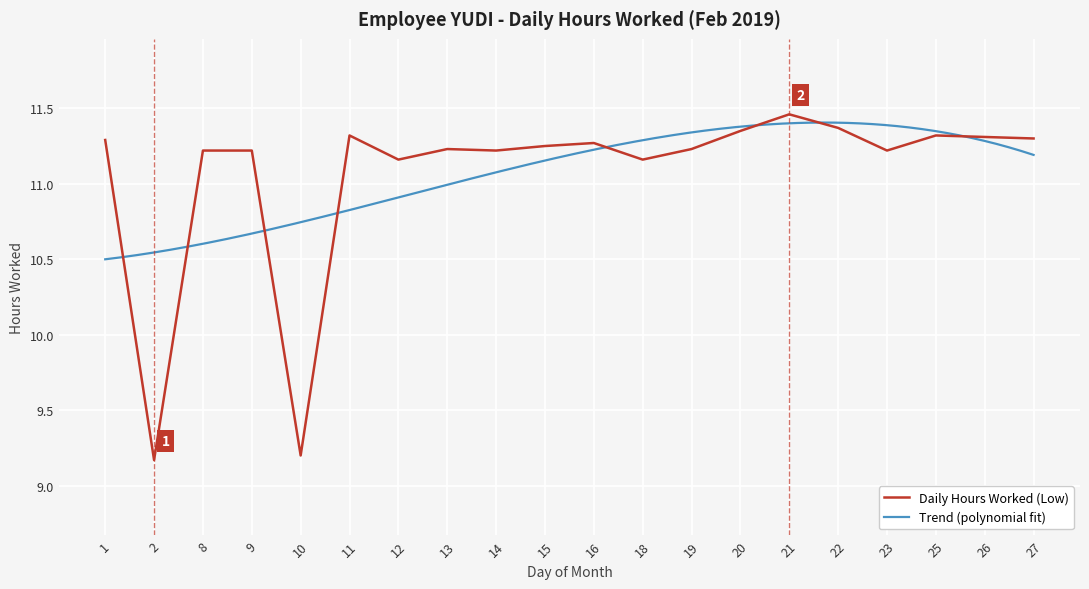

What is the value of the 1st point from the left?

11.3